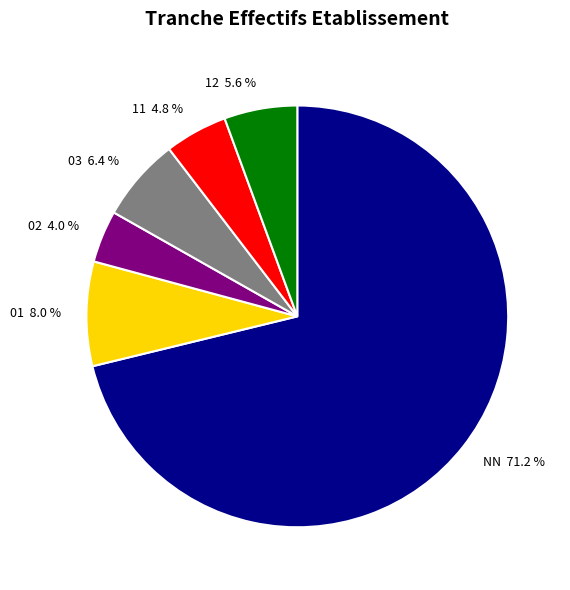

To the nearest percent, what is the combined percentage of NN and 02?

75%